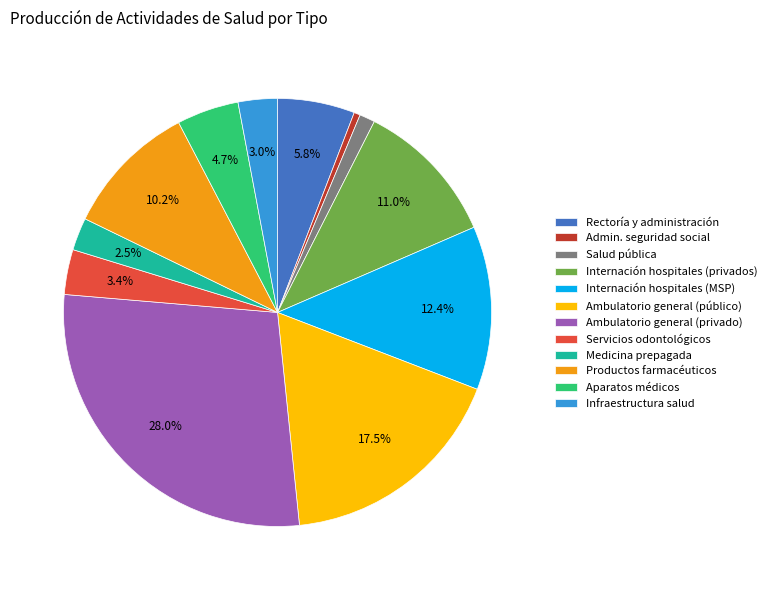

Which category has the smallest portion of the pie?

Admin. seguridad social